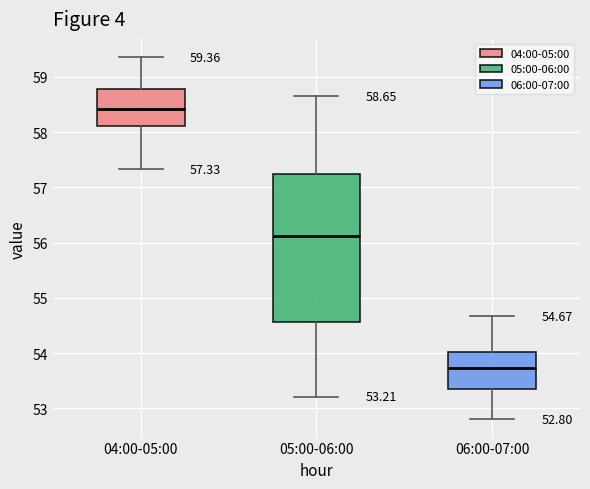

Comparing the boxes themselves (not the whiskers), which one is the tallest?

05:00-06:00